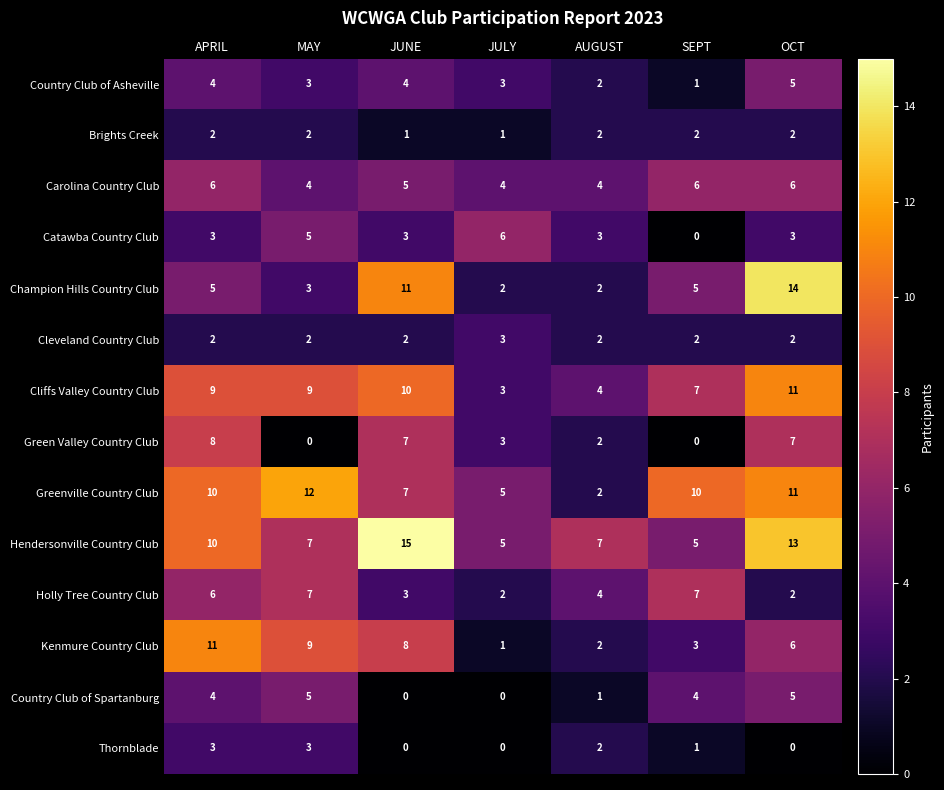

Count the Kenmure Country Club values in the range 2 to 9.

5